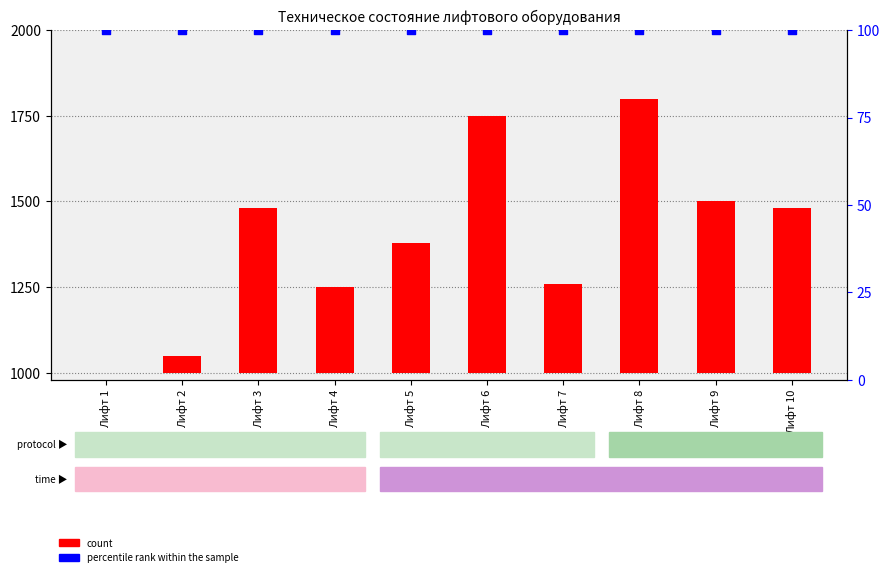

Which series has the largest total across all categories?

count